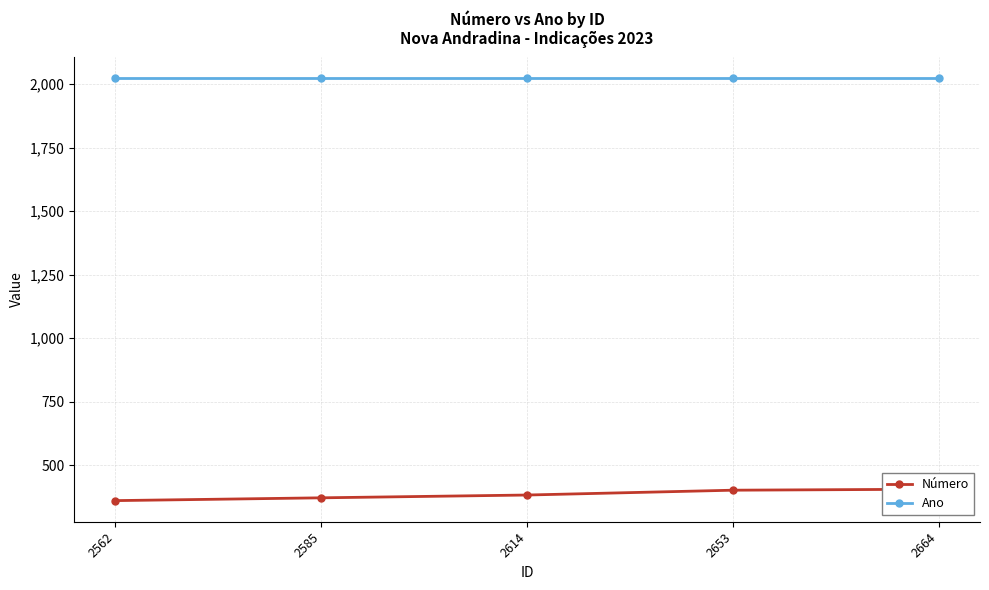

True or false: Número and Ano intersect in this chart.

False